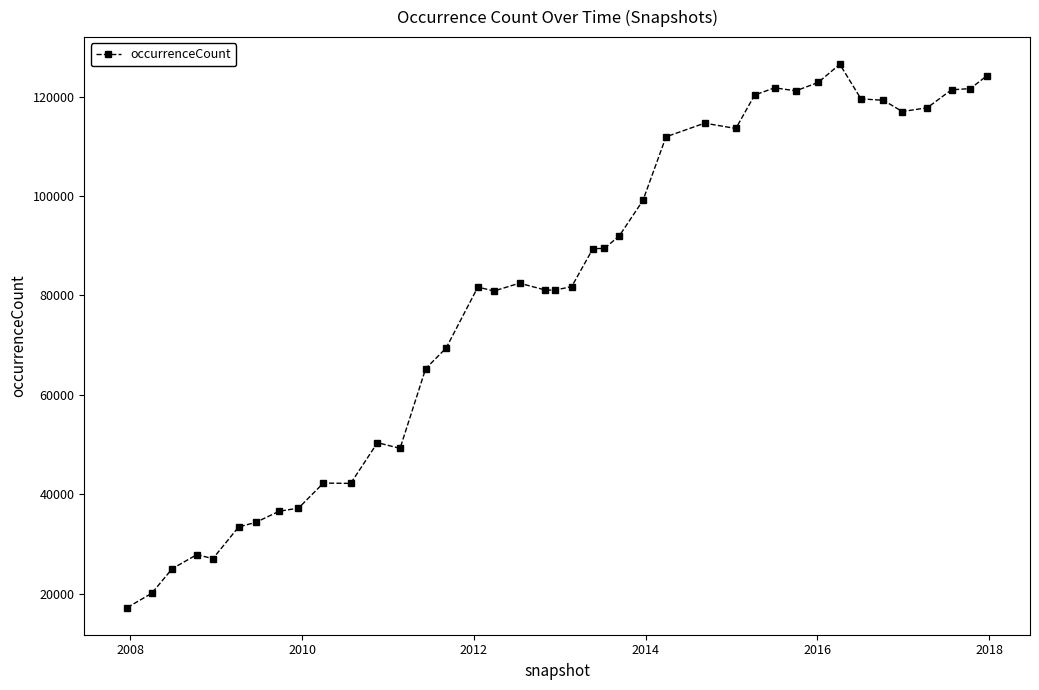

What is the maximum value shown in the chart?

126515